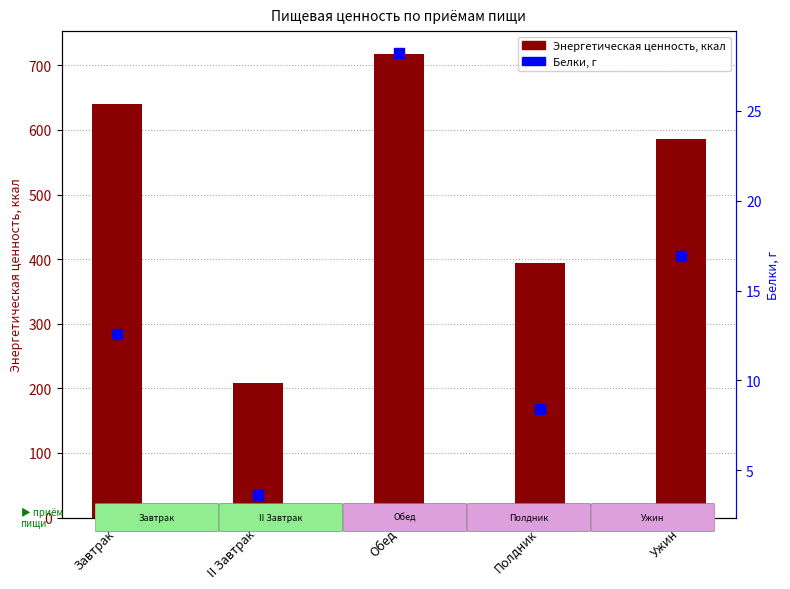

At how many categories does at least one series exceed 657?

1